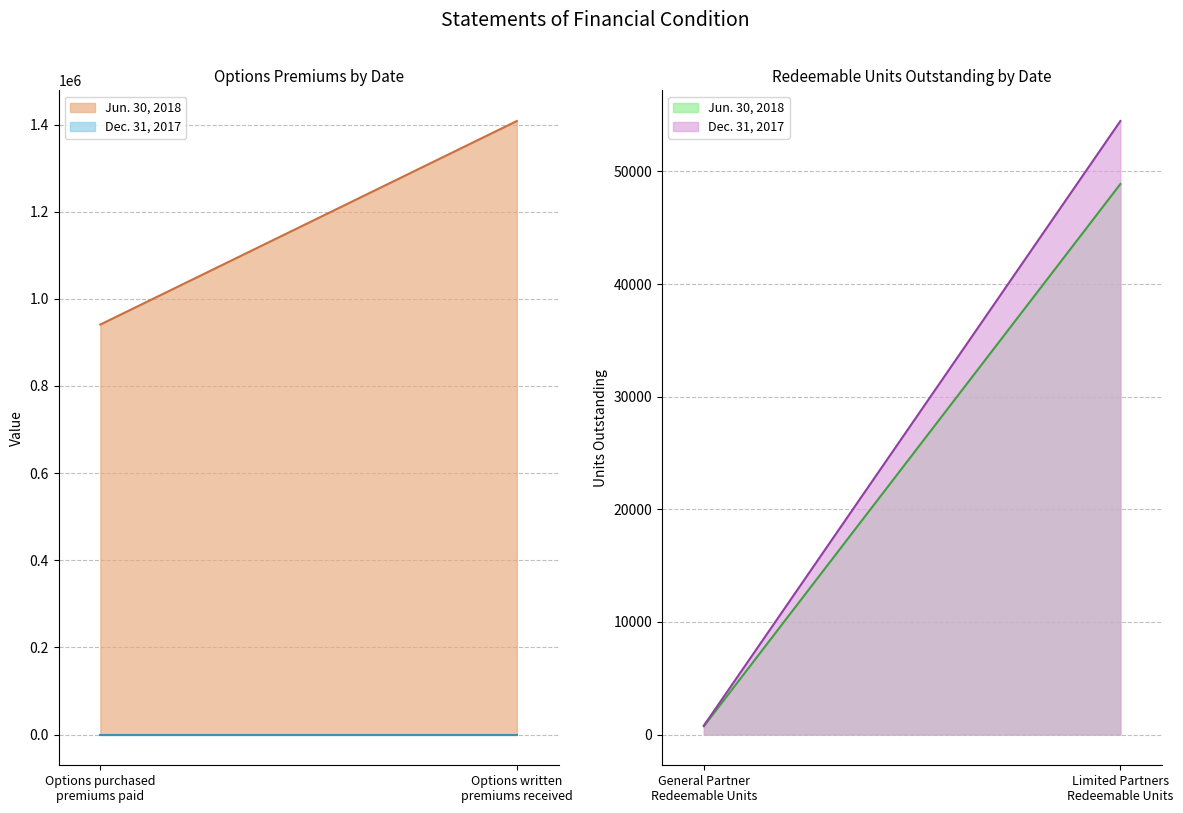

What is the approximate value of Jun. 30, 2018 at Options written premiums received?

1408106.0